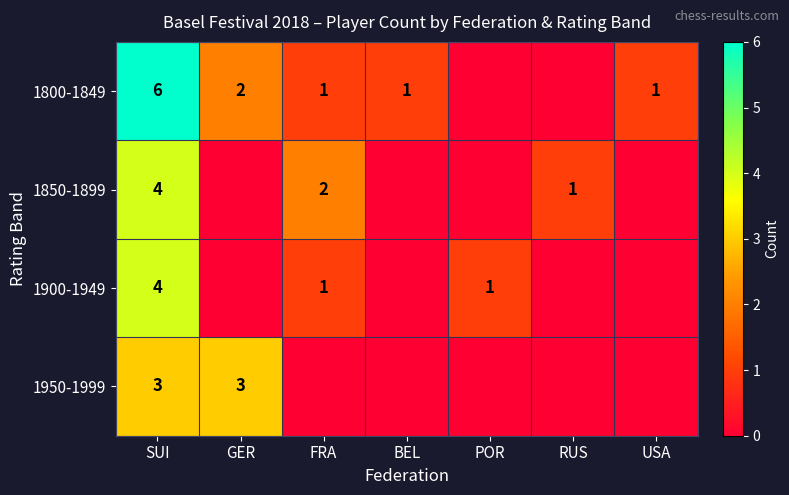

At how many categories does at least one series exceed 4?

1